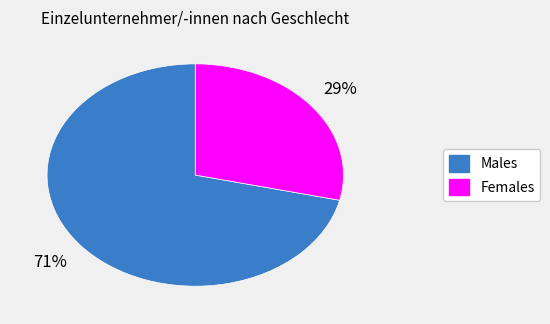

Which category has the smallest portion of the pie?

Females